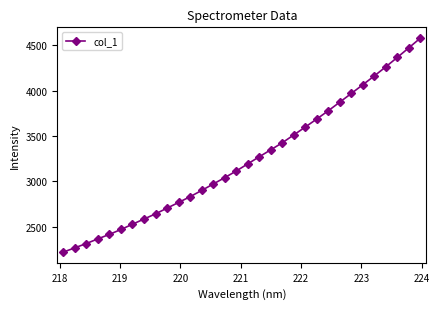

What is the value of the 31st point from the left?

4472.6